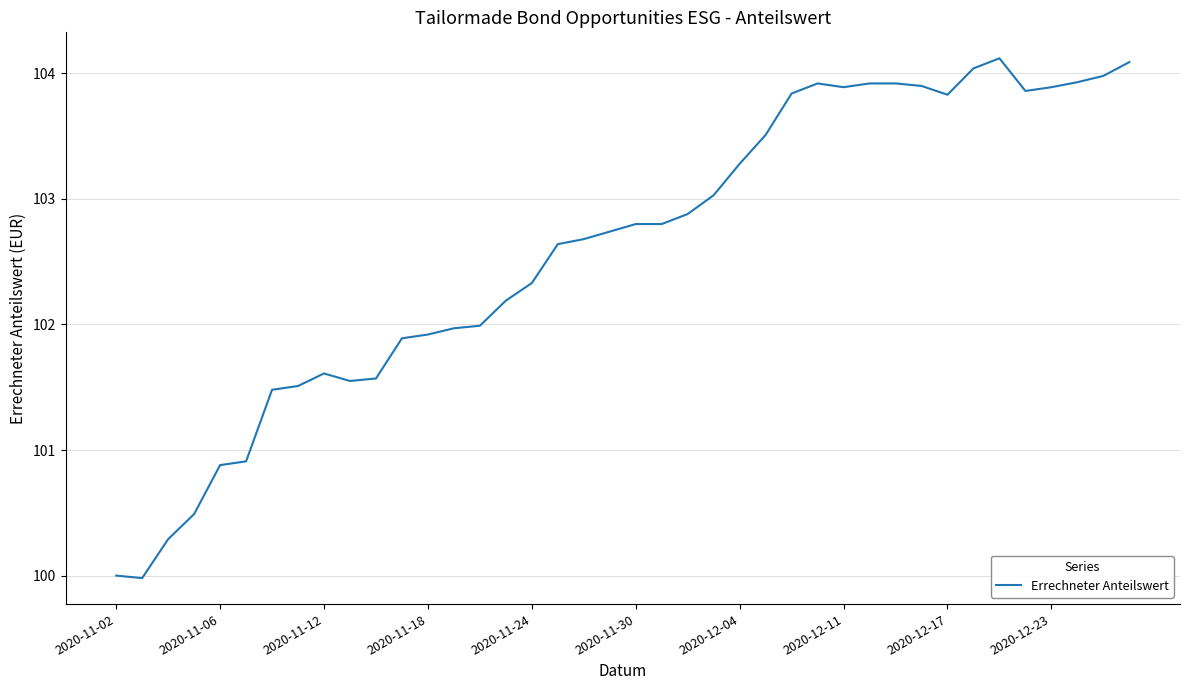

What is the smallest value displayed?

100.0